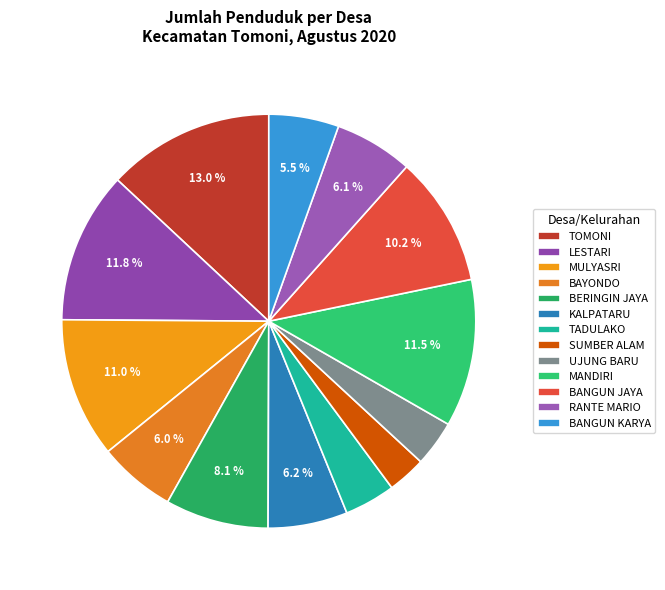

Which has a higher value, MULYASRI or BAYONDO?

MULYASRI